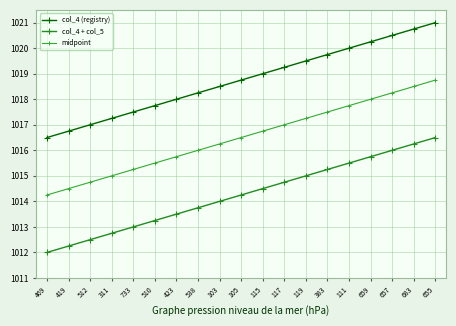

What is the label of the 2nd point from the right?

683